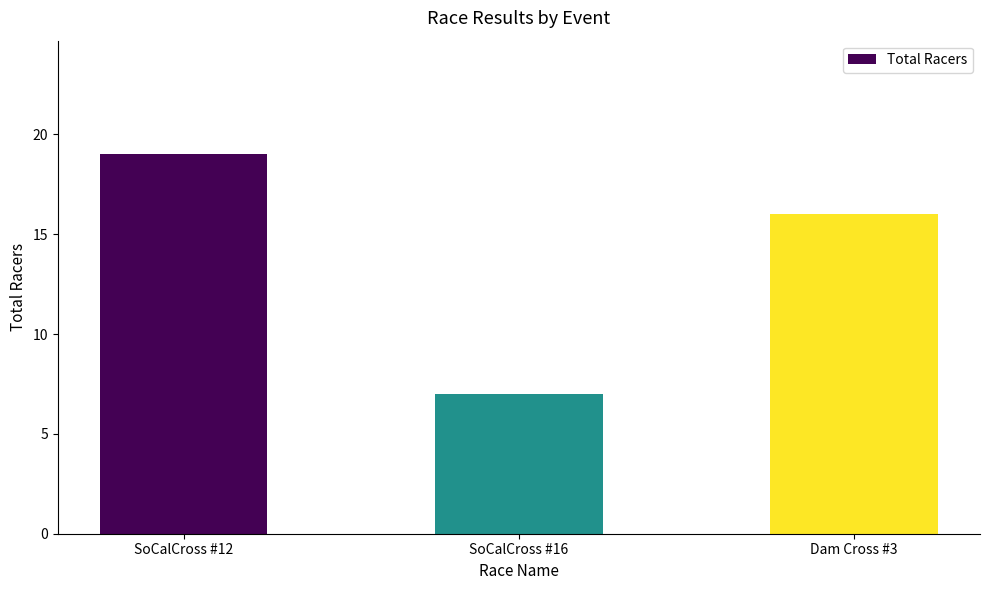

Rank the categories by value from highest to lowest.

SoCalCross #12, Dam Cross #3, SoCalCross #16